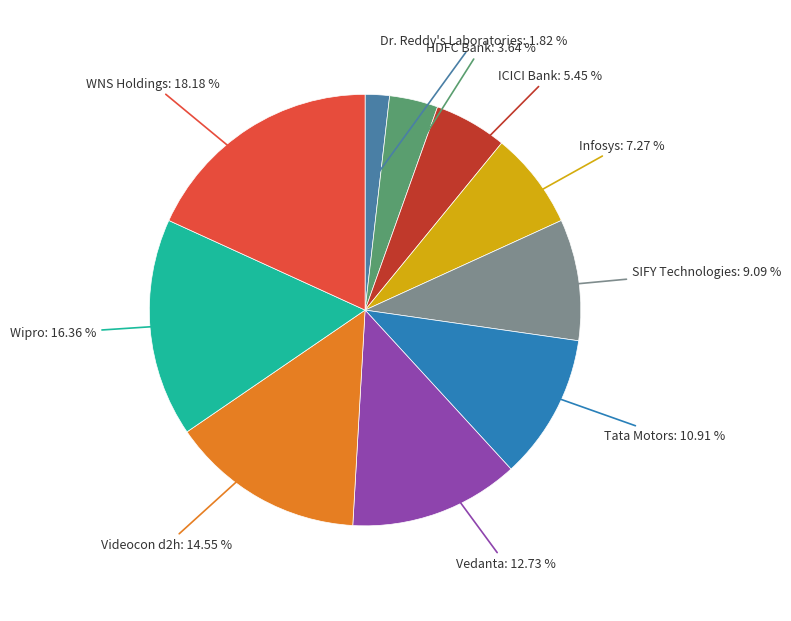

How many slices are in this pie chart?

10